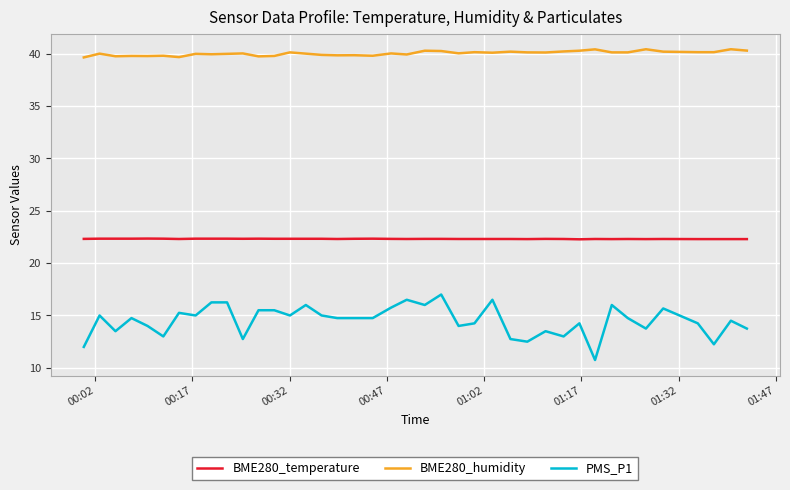

What is the minimum value shown in the chart?

10.8